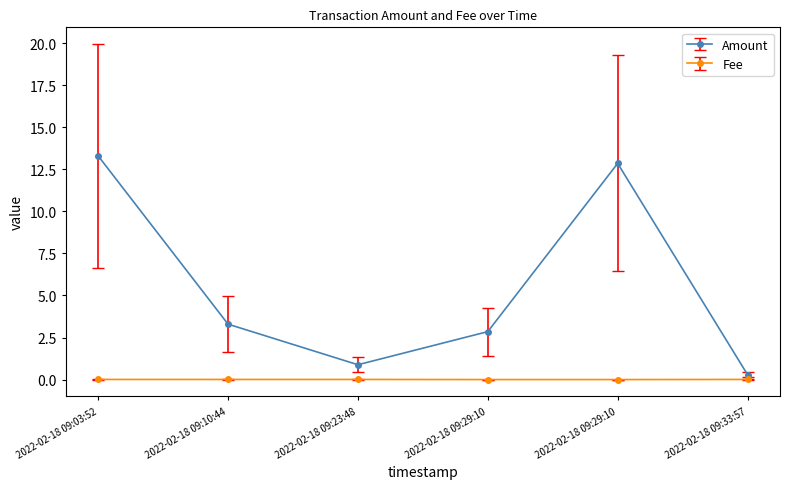

What are all the series names shown in the legend?

Amount, Fee